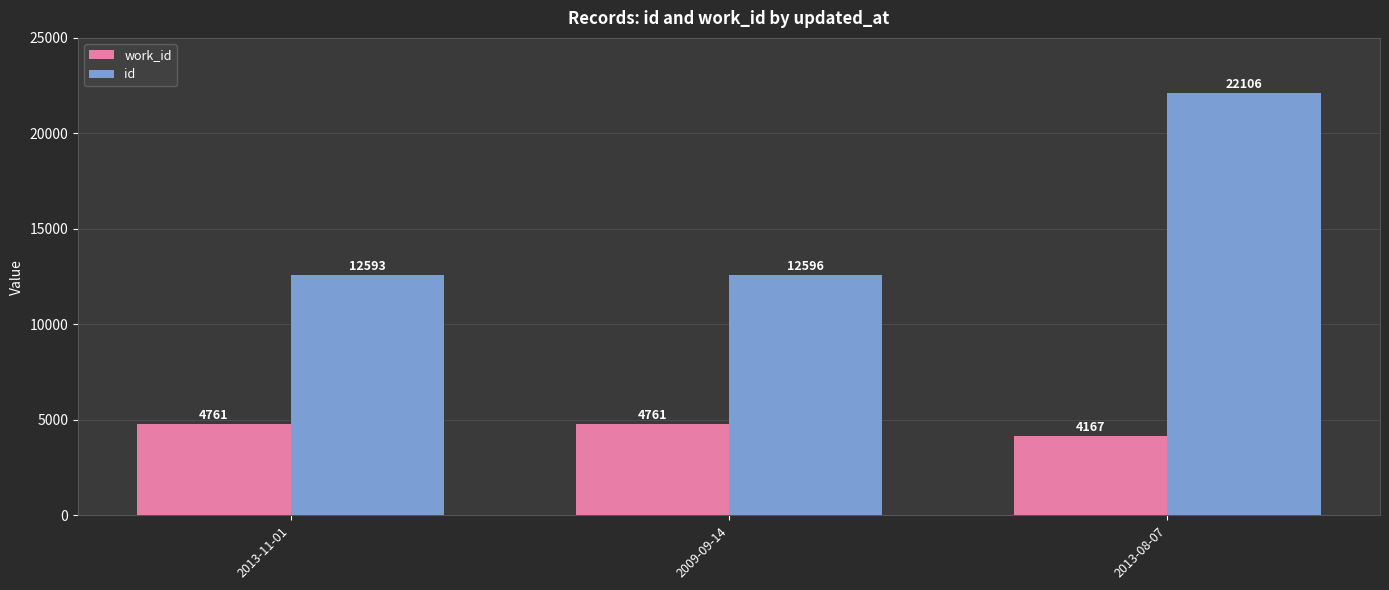

List the series in order of their overall mean, lowest first.

work_id, id